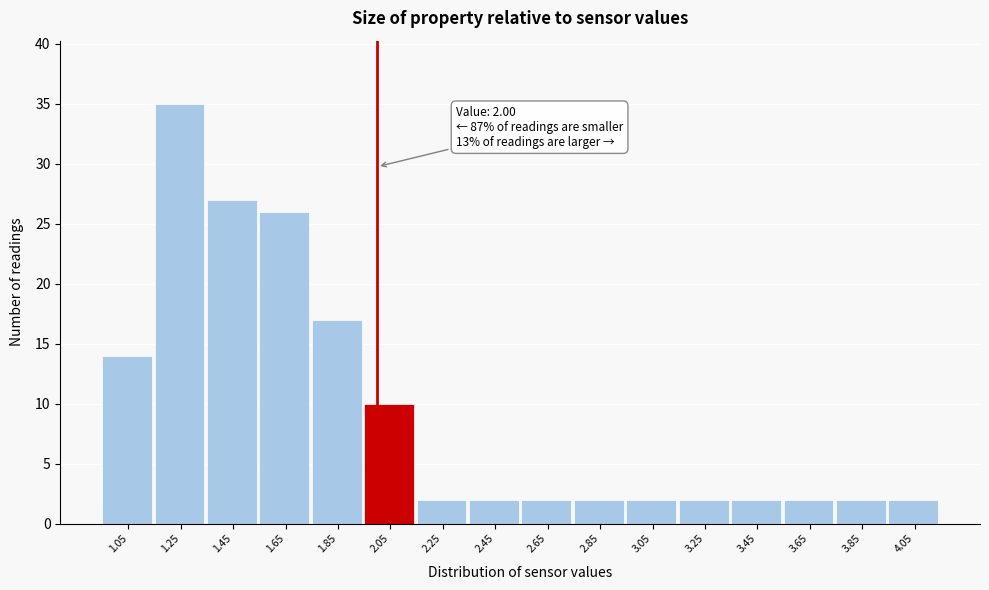

Which range on the x-axis has the tallest bar?

1.15 to 1.35